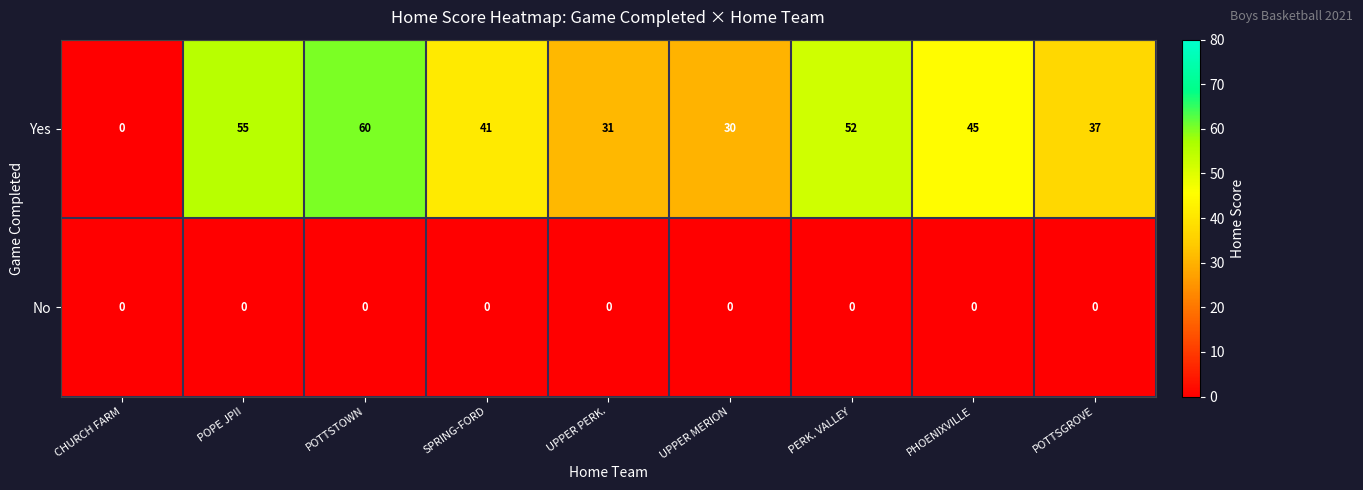

Rank the series by their average value, from lowest to highest.

No, Yes